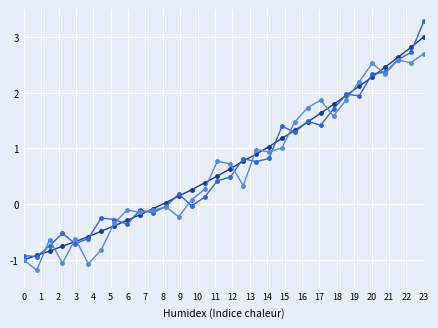

What is the minimum value shown in the chart?

-1.2